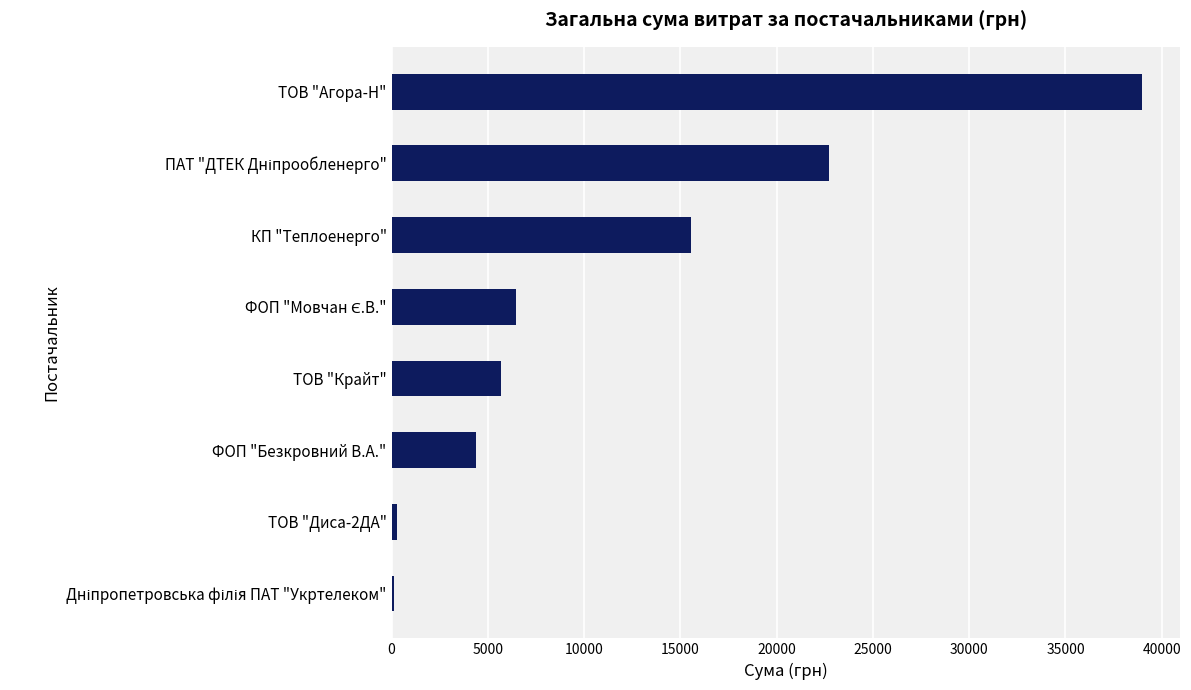

What is the ratio of the value at КП "Теплоенерго" to the value at ФОП "Безкровний В.А."?

3.5